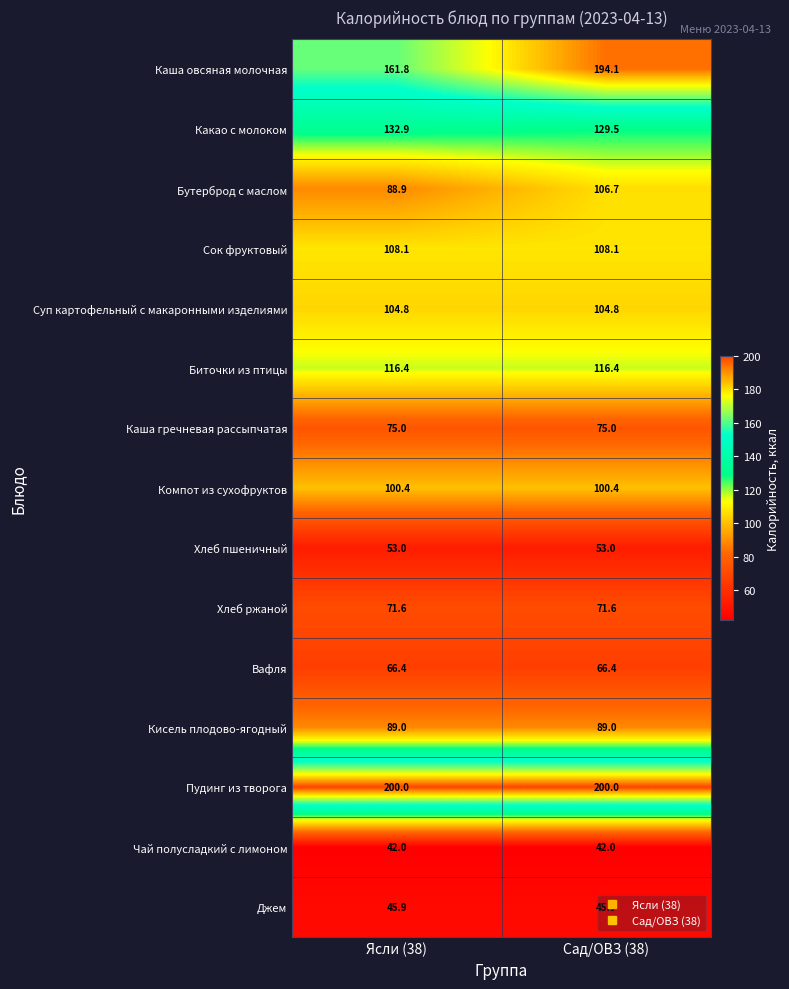

What is the total value across all series at Сад/ОВЗ (38)?

1502.9